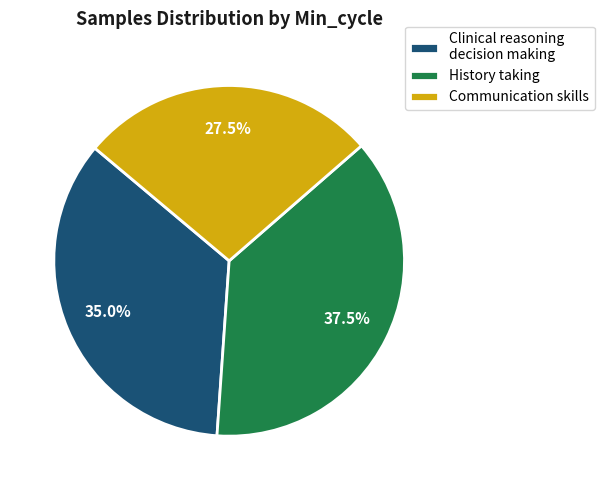

Is the sum of Clinical reasoning decision making and History taking greater than half?

Yes